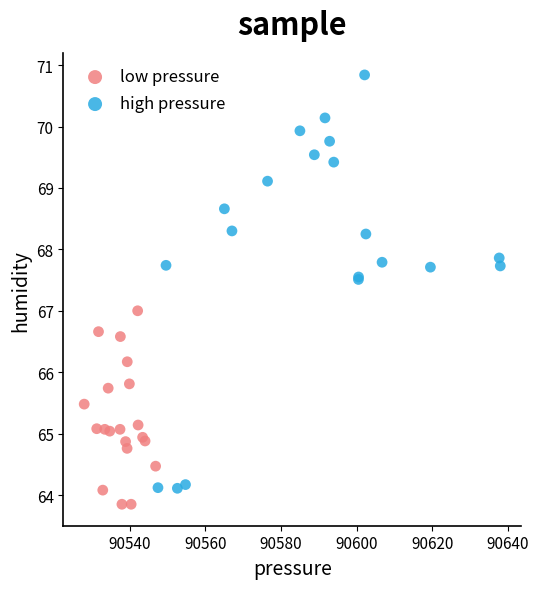

Which series reaches the maximum Y coordinate?

high pressure